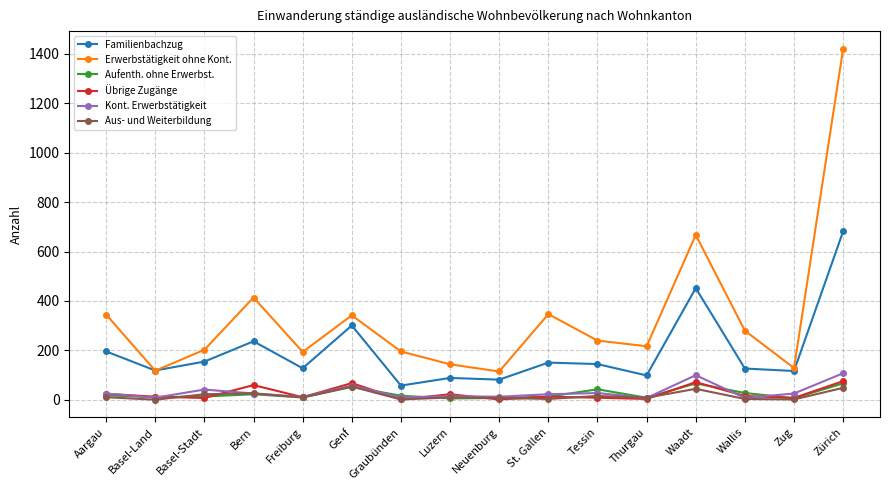

True or false: Kont. Erwerbstätigkeit and Familienbachzug intersect in this chart.

False